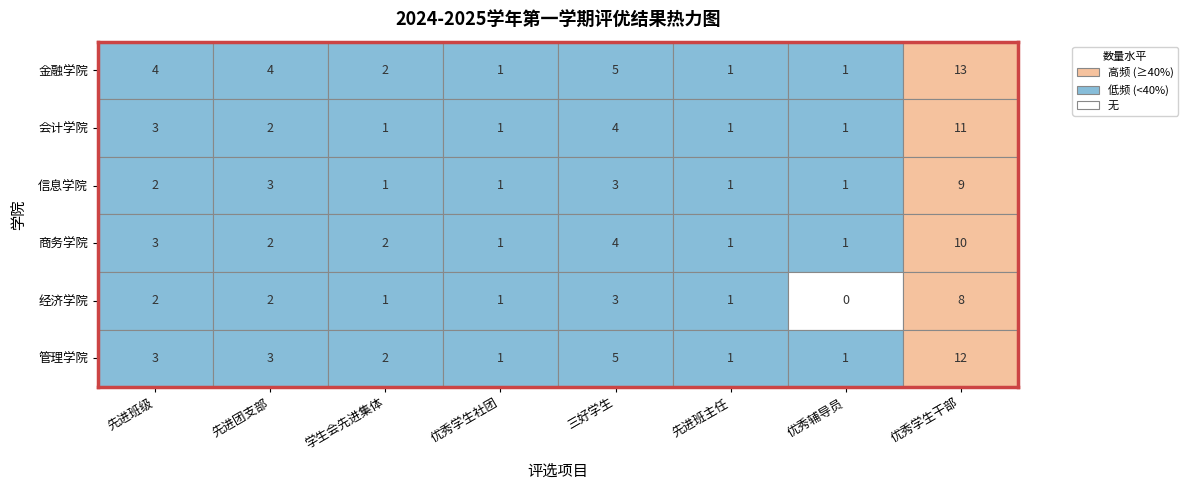

What is the highest value of the 金融学院 series?

13